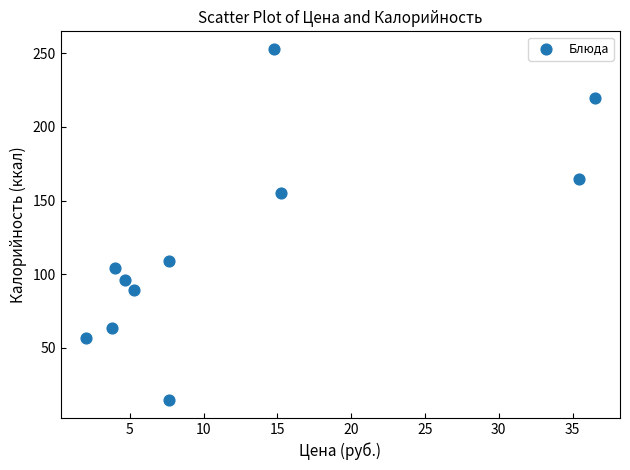

What is the range of Y values (max minus min)?

238.6